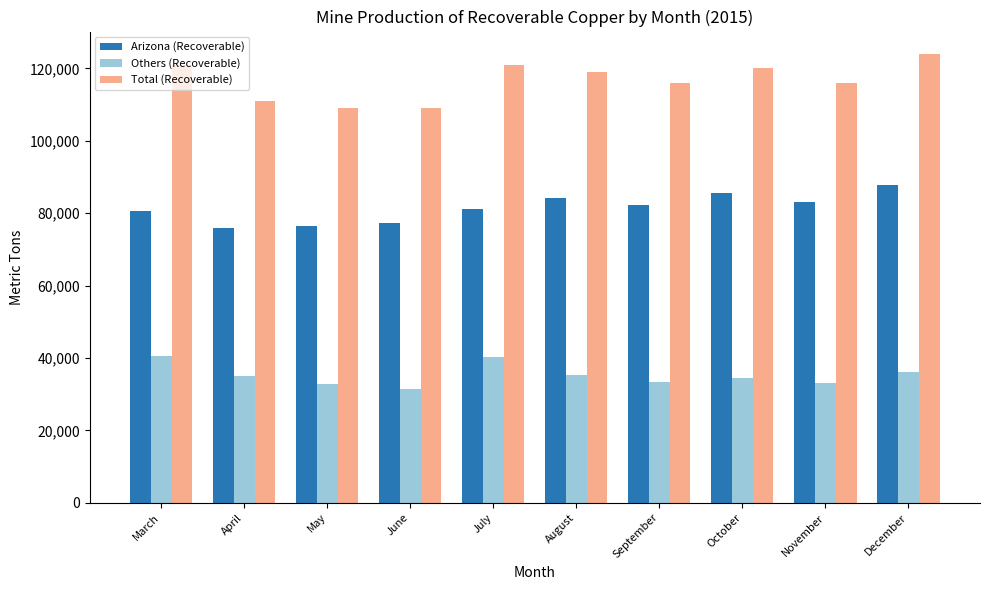

What is the sum of all Total (Recoverable) values?

1166000